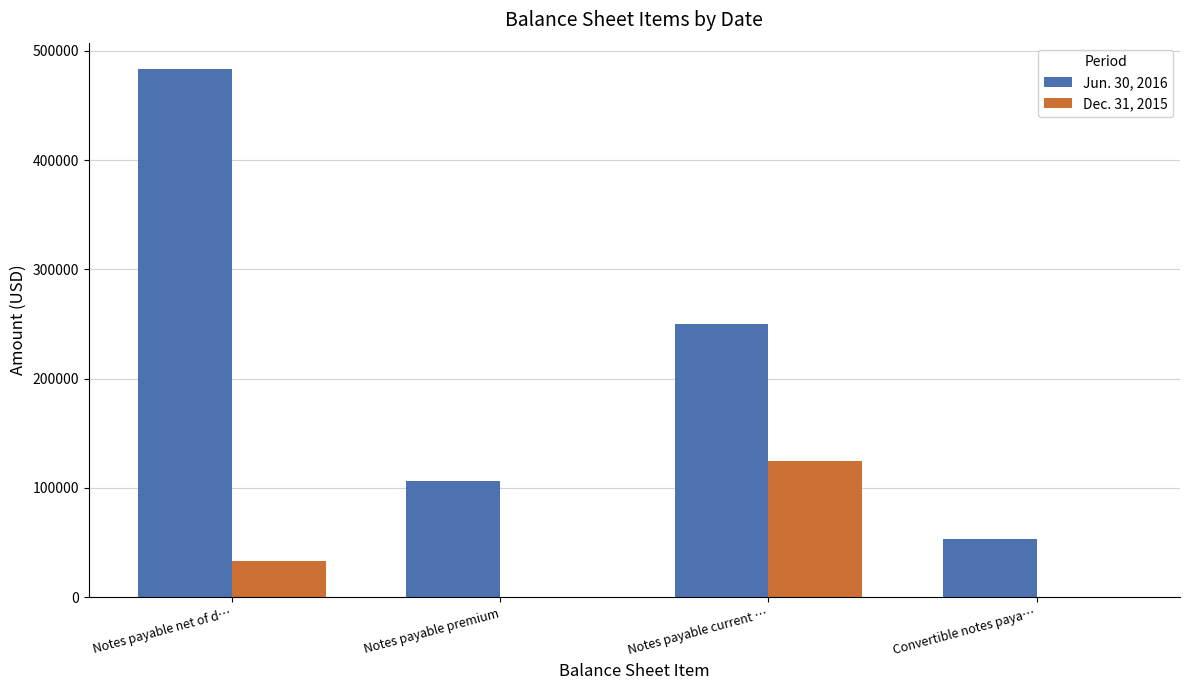

What are all the series names shown in the legend?

Jun. 30, 2016, Dec. 31, 2015